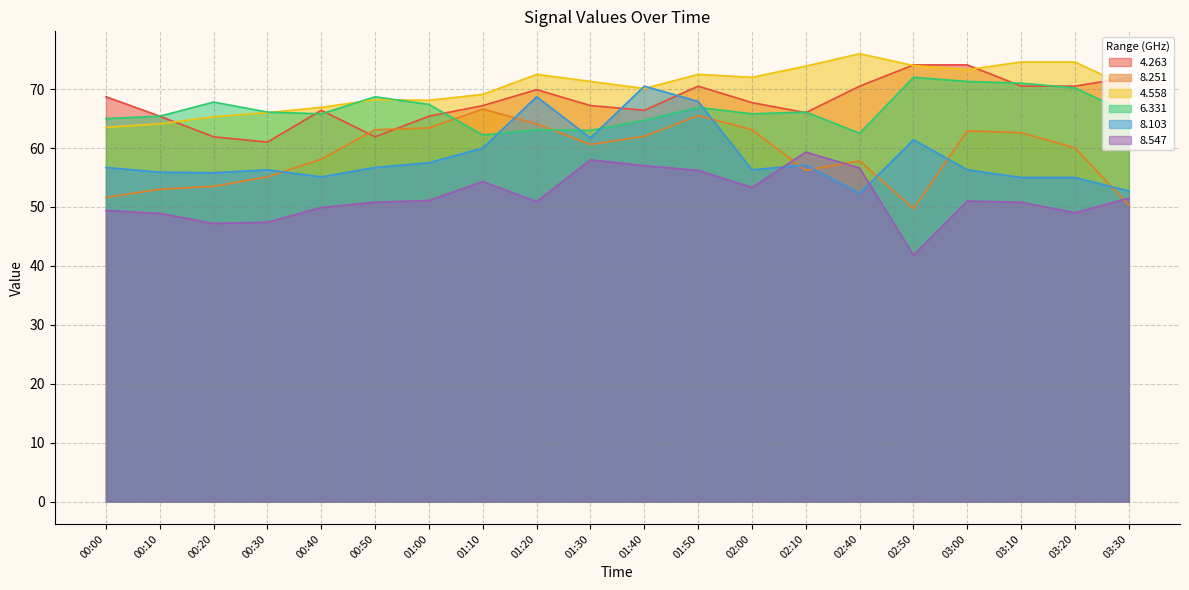

What is the greatest value displayed?

76.0